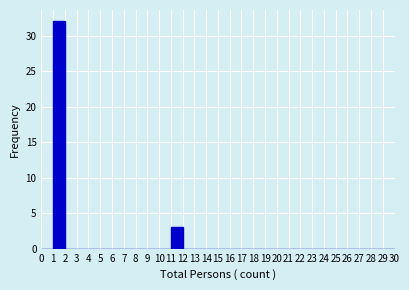

Reading left to right, list every bar in this chart as the range it spans on the x-axis followed by its height. The values are not printed on the chart, so give them approximately, as read against the axis.

0 to 1: 0
1 to 2: 32
2 to 3: 0
3 to 4: 0
4 to 5: 0
5 to 6: 0
6 to 7: 0
7 to 8: 0
8 to 9: 0
9 to 10: 0
10 to 11: 0
11 to 12: 3
12 to 13: 0
13 to 14: 0
14 to 15: 0
15 to 16: 0
16 to 17: 0
17 to 18: 0
18 to 19: 0
19 to 20: 0
20 to 21: 0
21 to 22: 0
22 to 23: 0
23 to 24: 0
24 to 25: 0
25 to 26: 0
26 to 27: 0
27 to 28: 0
28 to 29: 0
29 to 30: 0